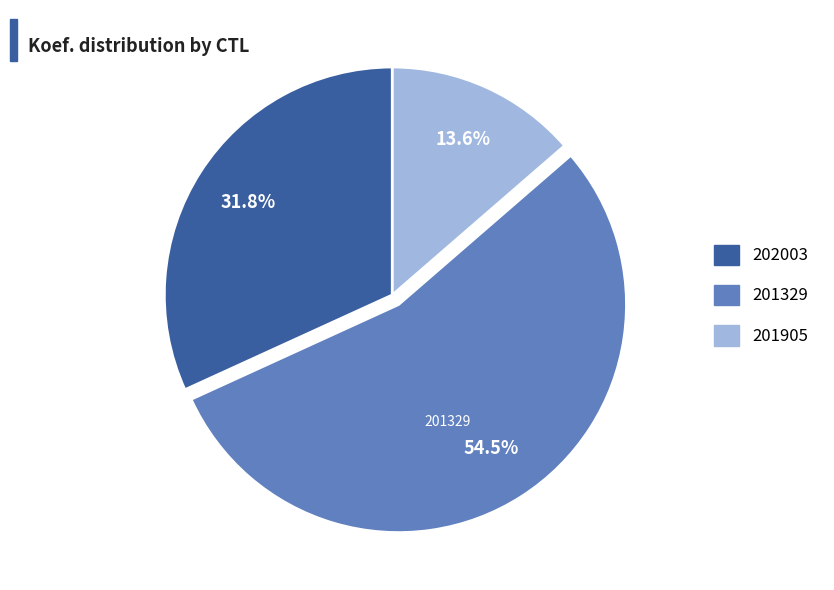

Rank the categories by value from highest to lowest.

201329, 202003, 201905